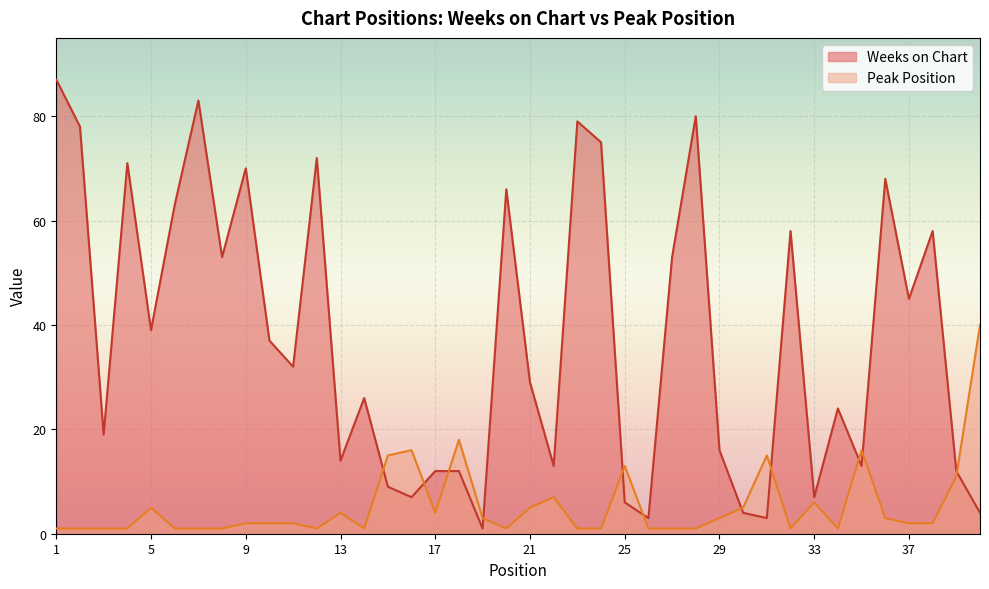

Reading right to left, transcribe all the data shown in this chart.

Weeks on Chart: 4	12	58	45	68	13	24	7	58	3	4	16	80	53	3	6	75	79	13	29	66	1	12	12	7	9	26	14	72	32	37	70	53	83	63	39	71	19	78	87
Peak Position: 40	11	2	2	3	16	1	6	1	15	5	3	1	1	1	13	1	1	7	5	1	3	18	4	16	15	1	4	1	2	2	2	1	1	1	5	1	1	1	1